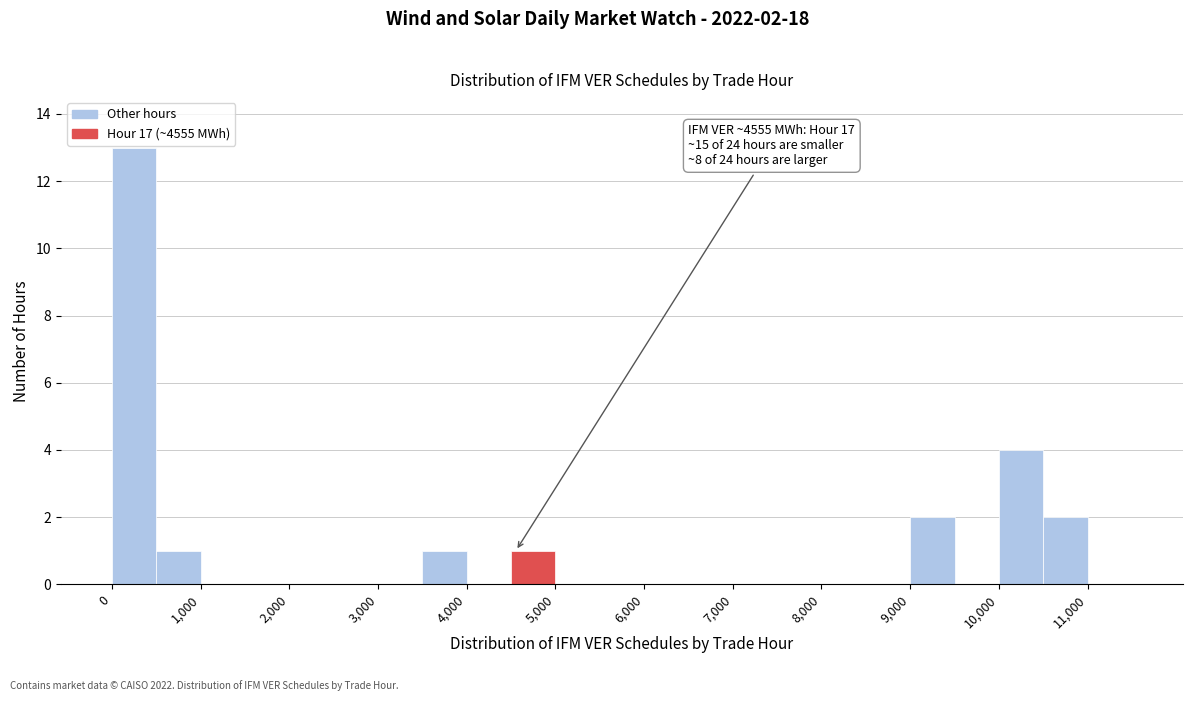

Over which range of the x-axis is the bar tallest?

0 to 500